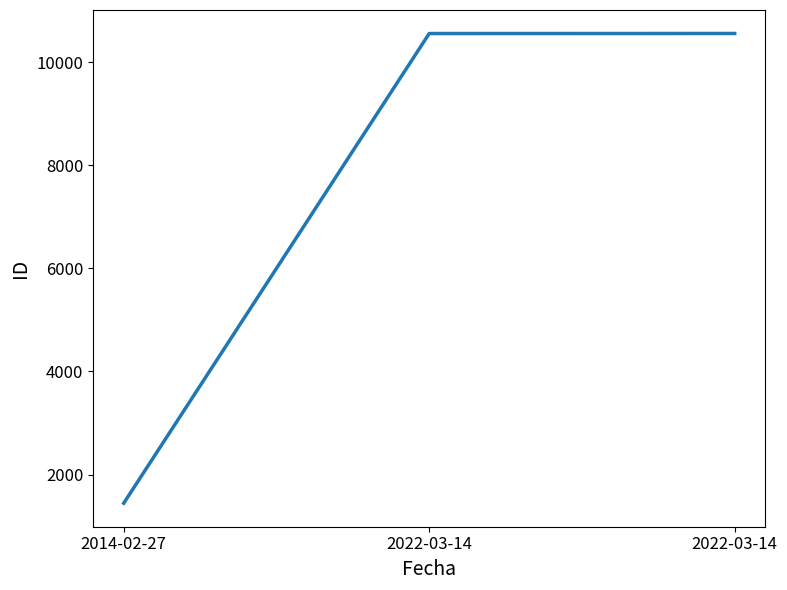

Is it true that the value at 2022-03-14 is 10553?

True